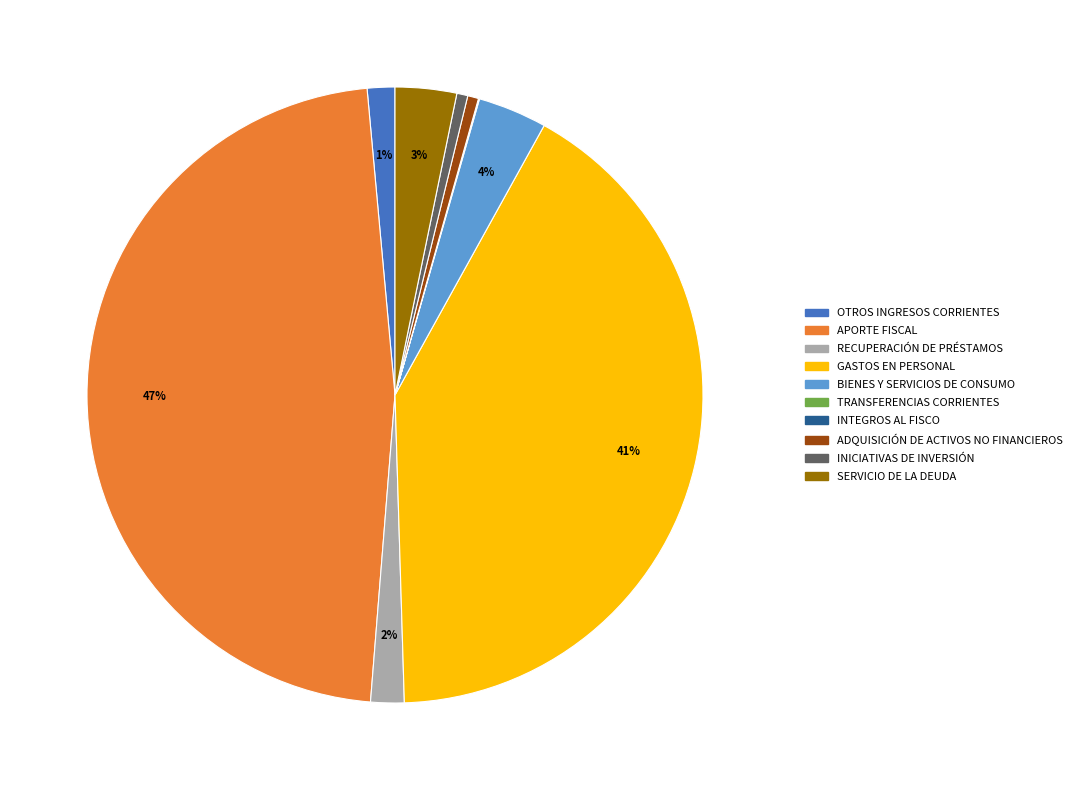

Is there a majority slice in this chart?

No